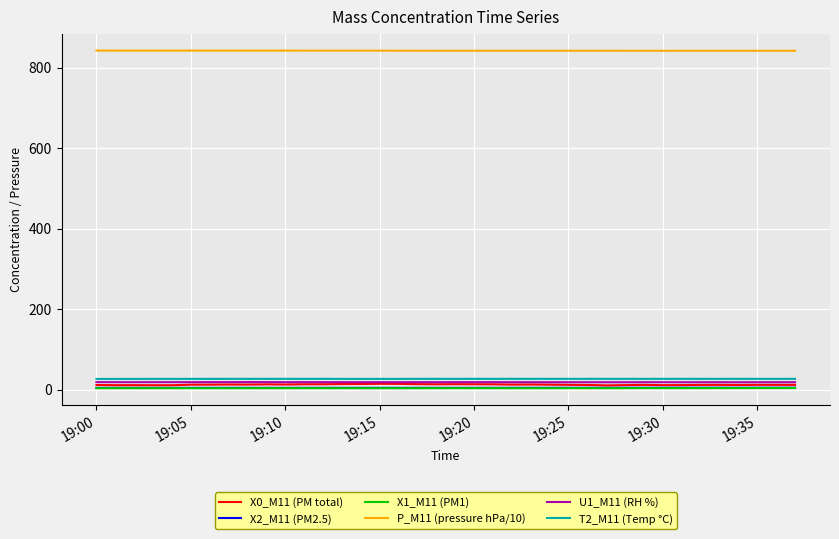

Count the P_M11 (pressure hPa/10) values in the range 841 to 842.

27